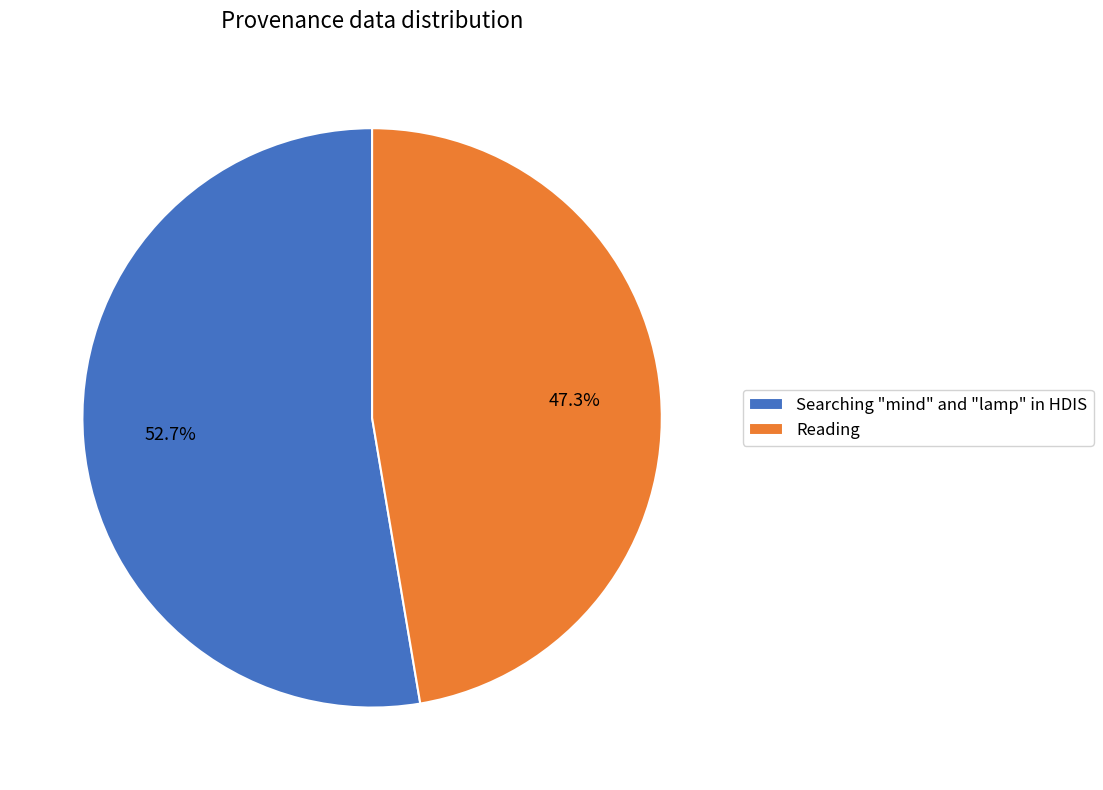

To the nearest percent, what portion does Searching "mind" and "lamp" in HDIS represent?

53%